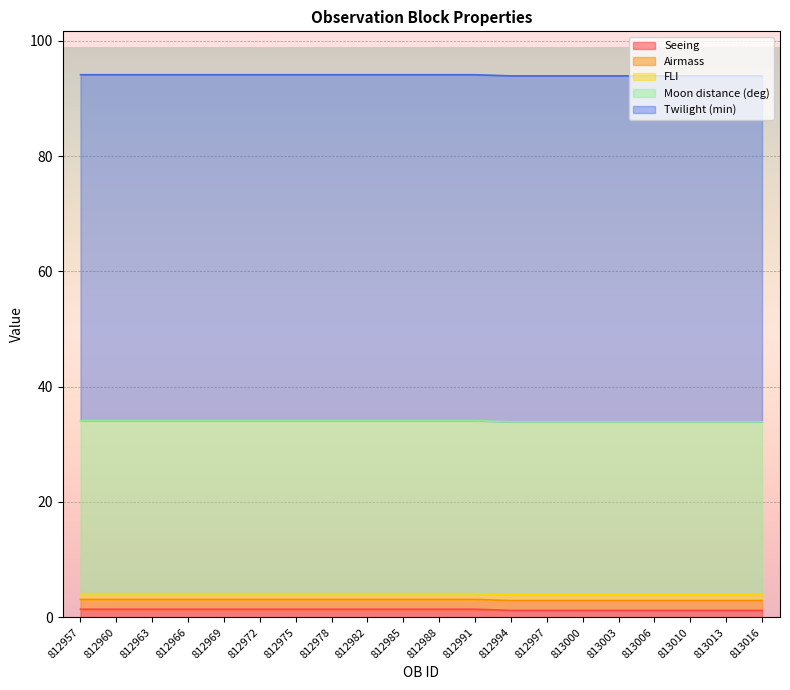

Rank the categories by Seeing value from highest to lowest.

812957, 812960, 812963, 812966, 812969, 812972, 812975, 812978, 812982, 812985, 812988, 812991, 812994, 812997, 813000, 813003, 813006, 813010, 813013, 813016